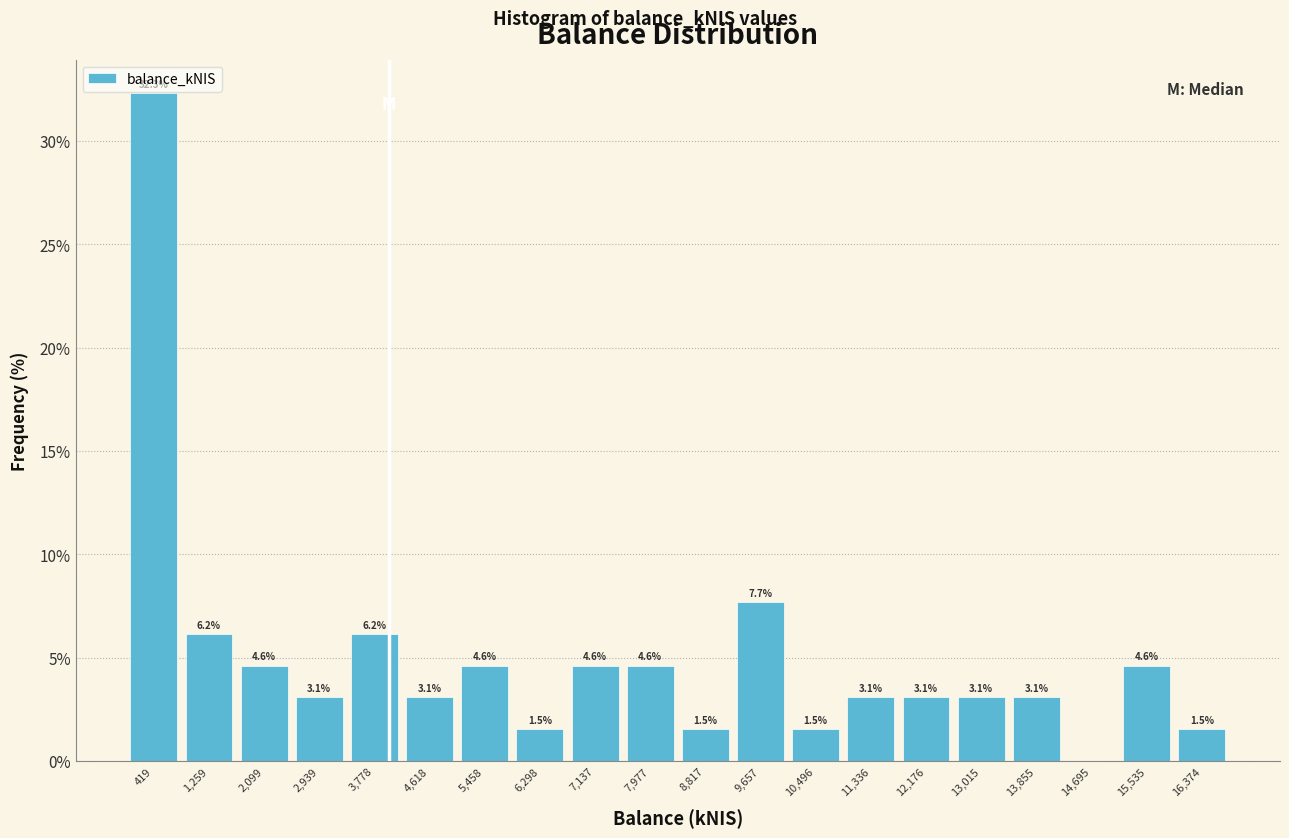

Over which range of the x-axis is the bar tallest?

0 to 800